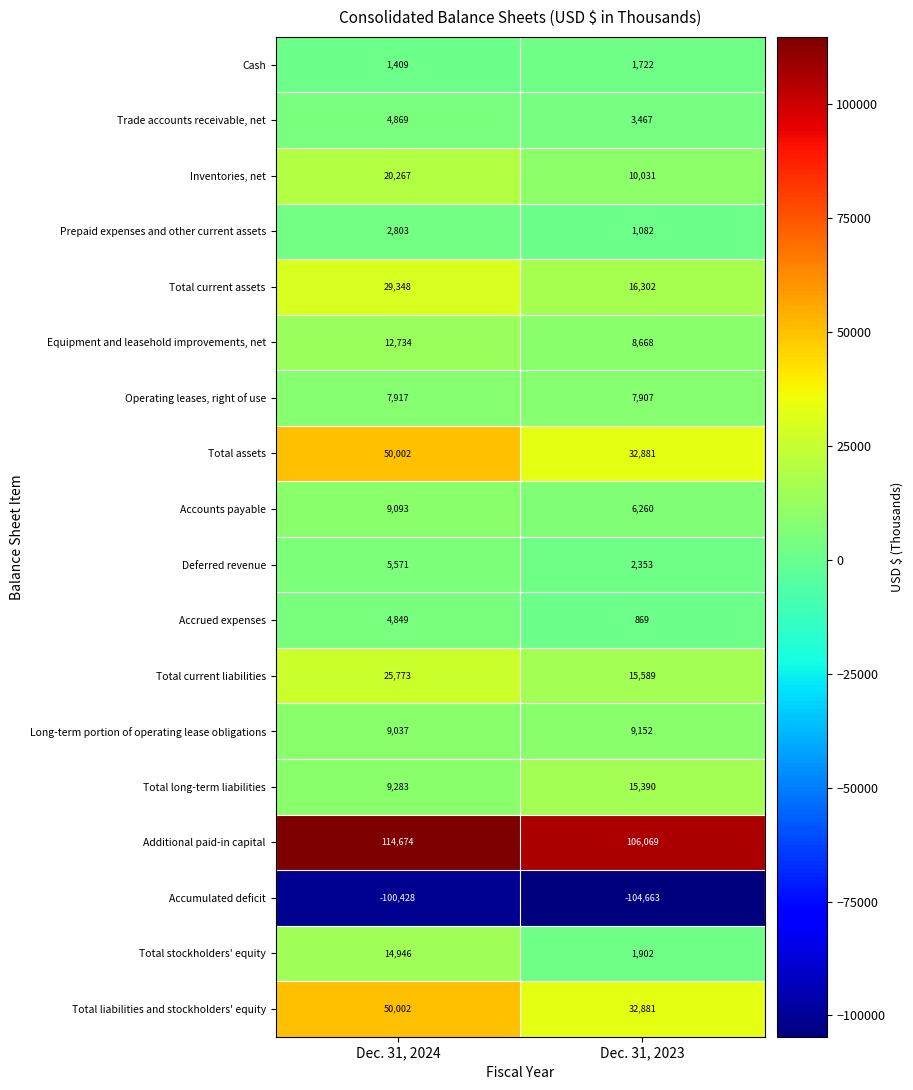

What is the minimum value shown in the chart?

-104663